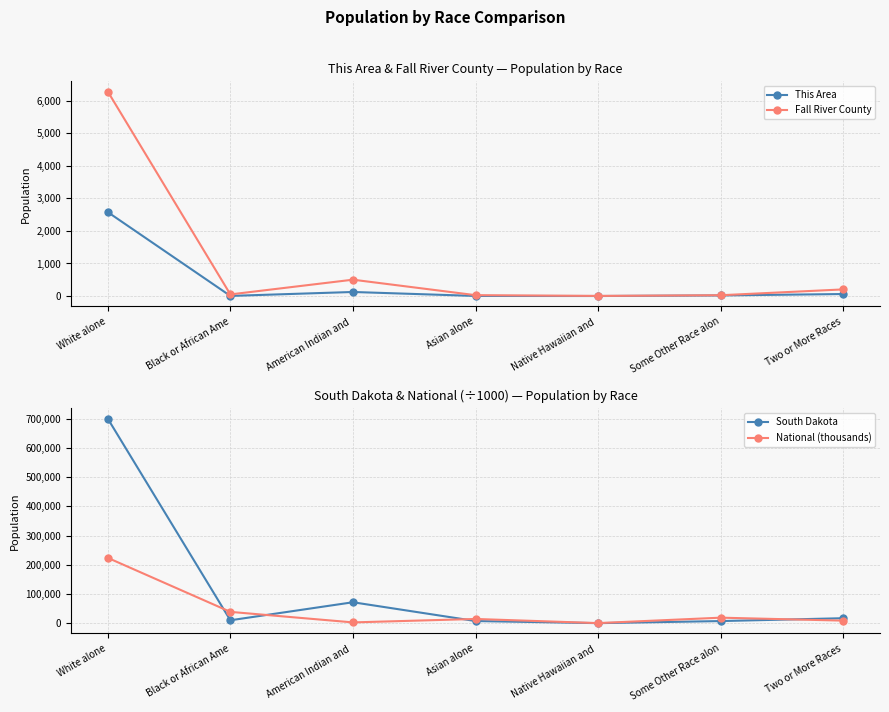

Reading left to right, what are all the values shown in this chart?

This Area: White alone=2579.0	Black or African Ame=3.0	American Indian and =124.0	Asian alone=2.0	Native Hawaiian and =0.0	Some Other Race alon=18.0	Two or More Races=61.0
Fall River County: White alone=6287.0	Black or African Ame=49.0	American Indian and =502.0	Asian alone=26.0	Native Hawaiian and =3.0	Some Other Race alon=24.0	Two or More Races=203.0
South Dakota: White alone=699392.0	Black or African Ame=10207.0	American Indian and =71817.0	Asian alone=7610.0	Native Hawaiian and =394.0	Some Other Race alon=7477.0	Two or More Races=17283.0
National (thousands): White alone=223553.3	Black or African Ame=38929.3	American Indian and =2932.2	Asian alone=14674.3	Native Hawaiian and =540.0	Some Other Race alon=19107.4	Two or More Races=9009.1